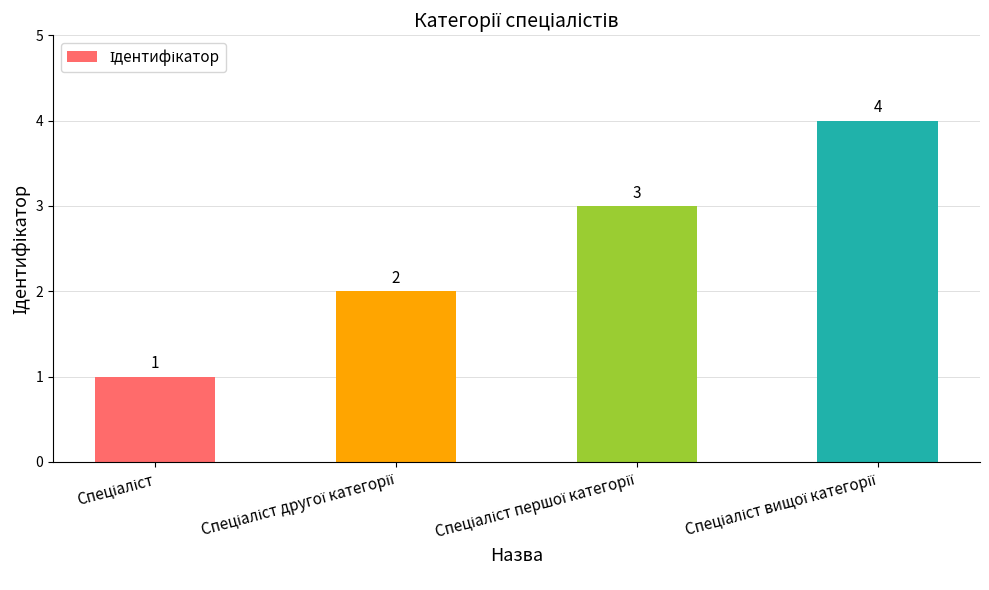

What is the maximum value shown in the chart?

4